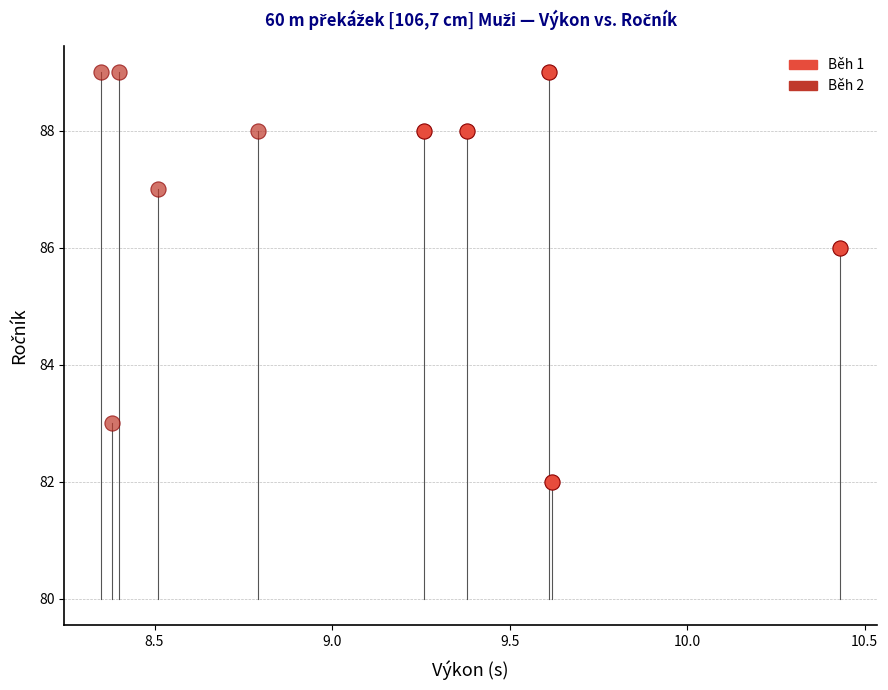

Which series has the largest Y range (max minus min)?

Běh 1